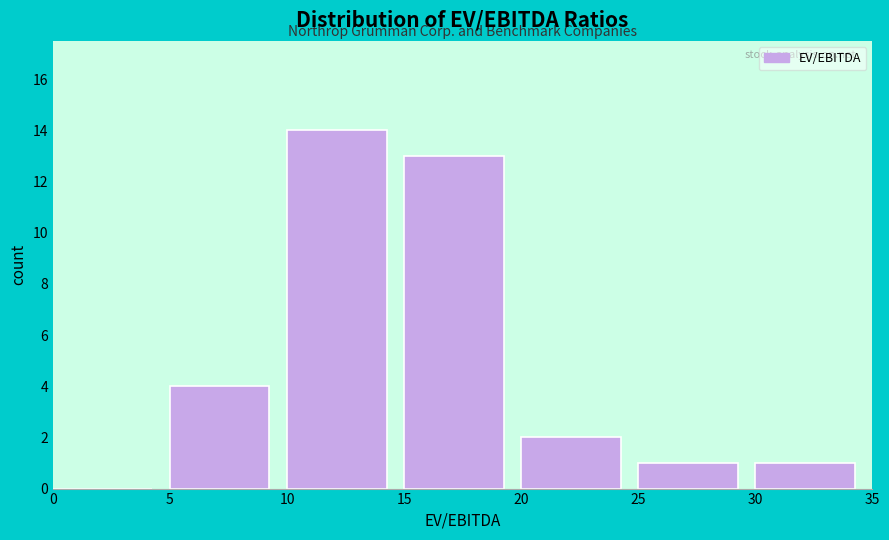

Over which range of the x-axis is the bar tallest?

10 to 15